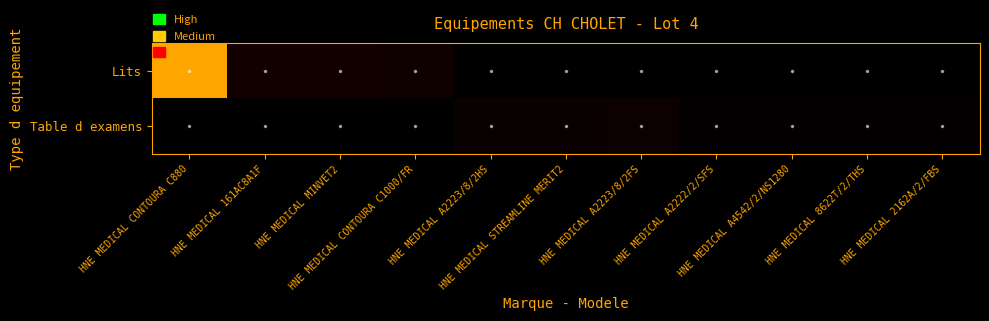

Reading left to right, extract all data points from this chart.

Lits: HNE MEDICAL CONTOURA C880=33	HNE MEDICAL 161AC8A1F=6	HNE MEDICAL MINVET2=6	HNE MEDICAL CONTOURA C1000/FR=5	HNE MEDICAL A2223/8/2HS=0	HNE MEDICAL STREAMLINE MERIT2=0	HNE MEDICAL A2223/8/2FS=0	HNE MEDICAL A2222/2/SFS=0	HNE MEDICAL A4542/2/NS1280=0	HNE MEDICAL 8622T/2/THS=0	HNE MEDICAL 2162A/2/FBS=0
Table d examens: HNE MEDICAL CONTOURA C880=0	HNE MEDICAL 161AC8A1F=0	HNE MEDICAL MINVET2=0	HNE MEDICAL CONTOURA C1000/FR=0	HNE MEDICAL A2223/8/2HS=3	HNE MEDICAL STREAMLINE MERIT2=3	HNE MEDICAL A2223/8/2FS=4	HNE MEDICAL A2222/2/SFS=1	HNE MEDICAL A4542/2/NS1280=1	HNE MEDICAL 8622T/2/THS=1	HNE MEDICAL 2162A/2/FBS=1